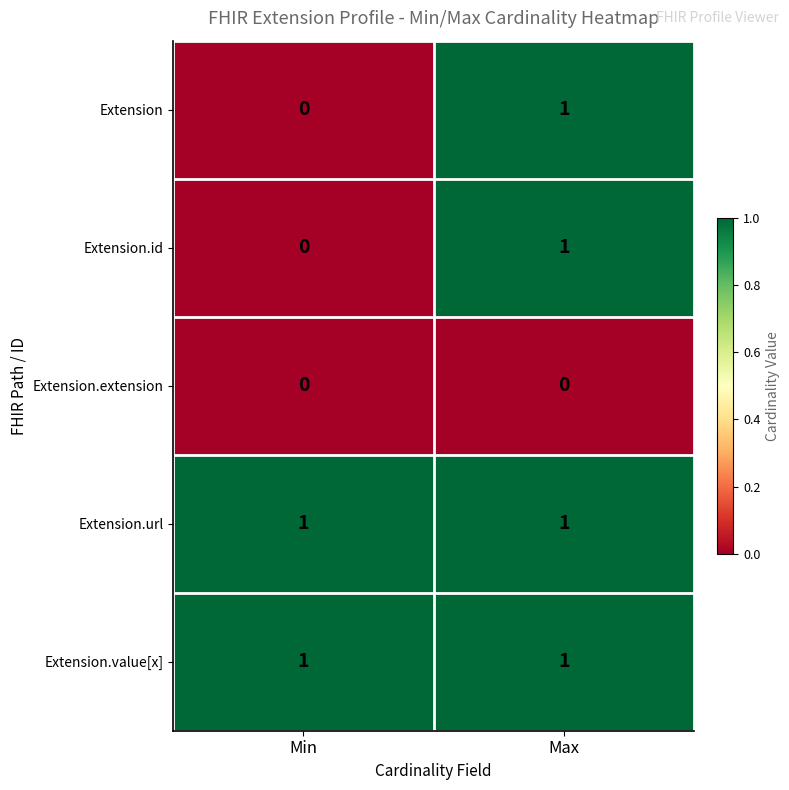

What is the total value across all series at Min?

2